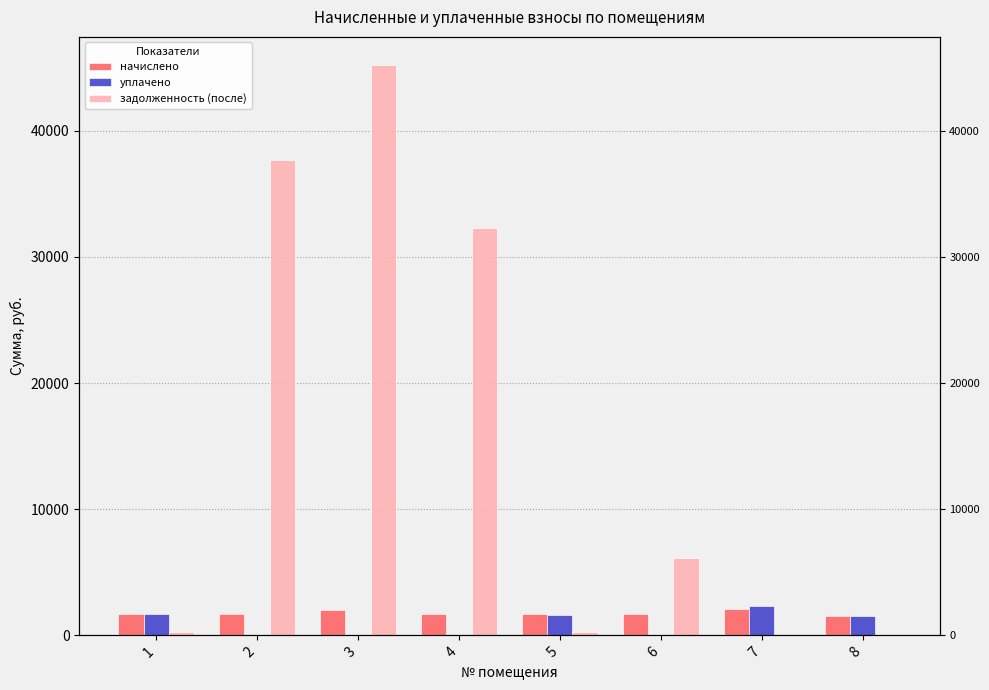

At which category does the chart reach its peak across all series?

3